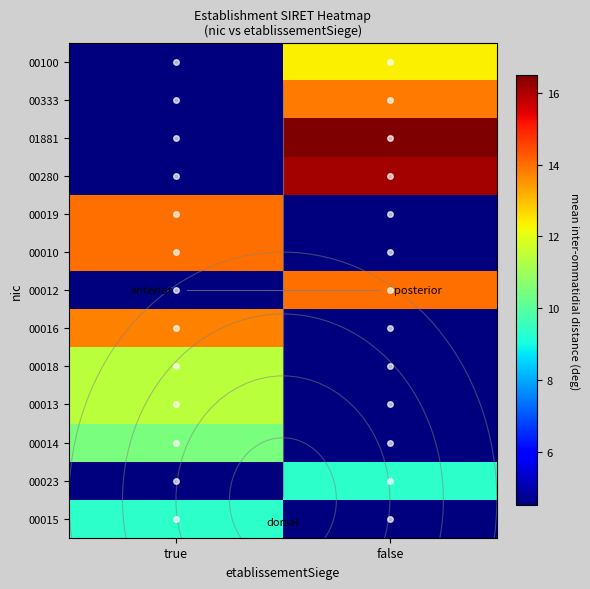

Which category has the highest value across all series?

false